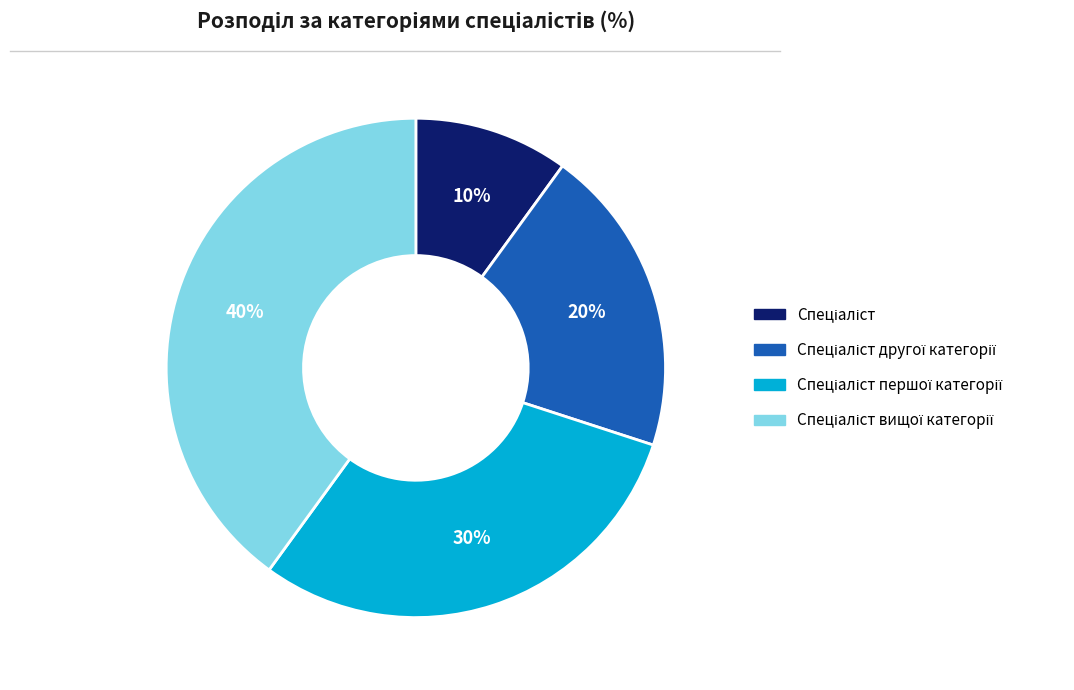

To the nearest percent, what is the difference between the largest and smallest slice percentages?

30%